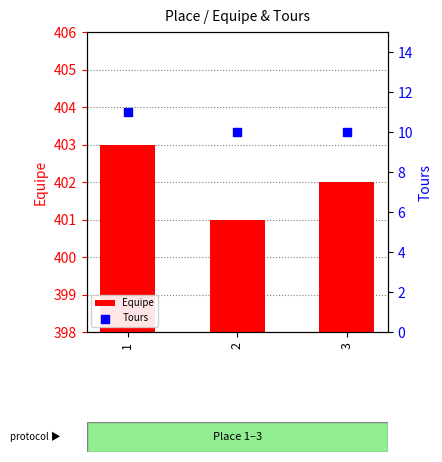

Which series has the largest total across all categories?

Equipe